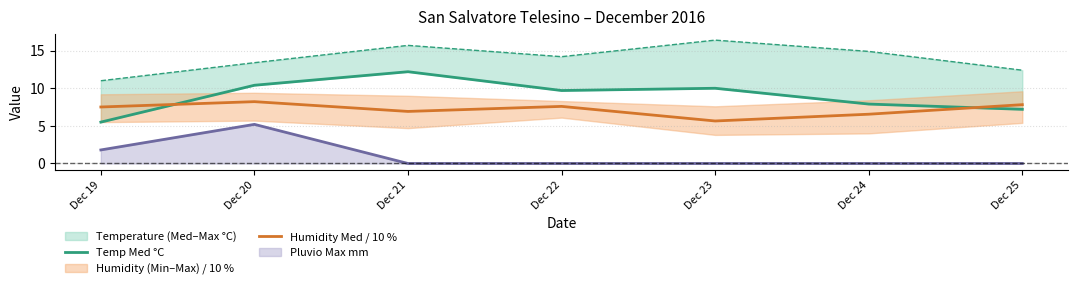

How many values in the Humidity Med / 10 % series are below 7?

3